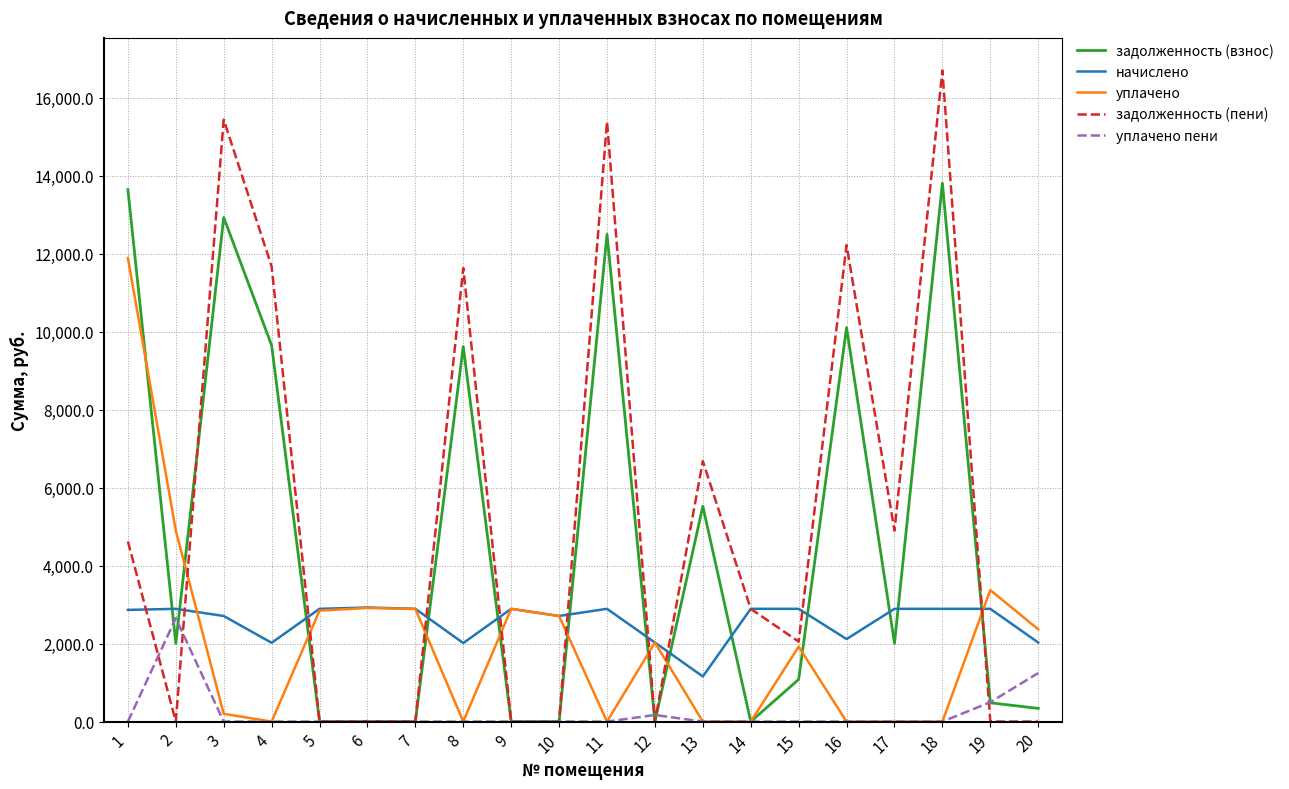

True or false: задолженность (взнос) has a value of 6742.4 at 9.

False